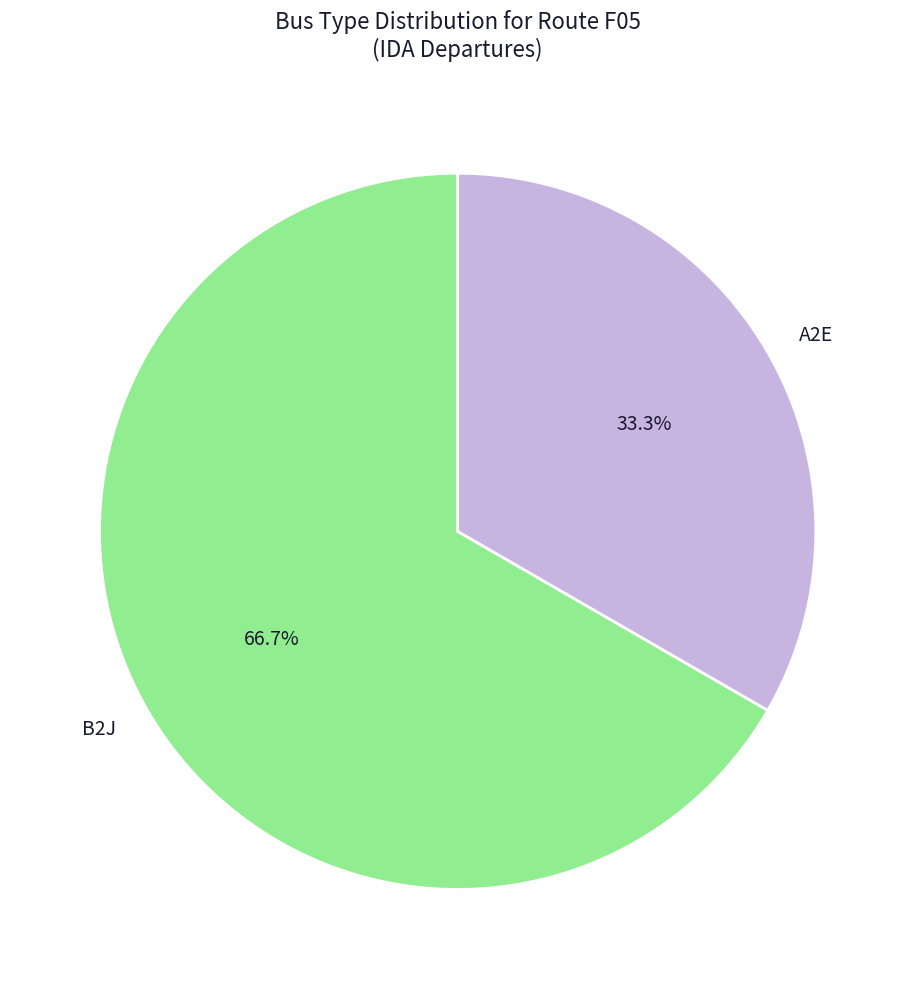

Is it true that A2E is 23% of the pie?

False